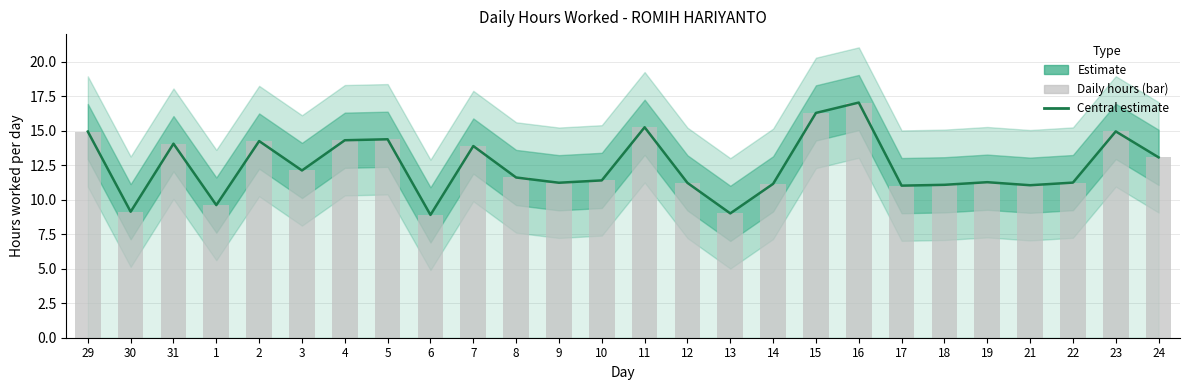

How many data points are less than 11?

4